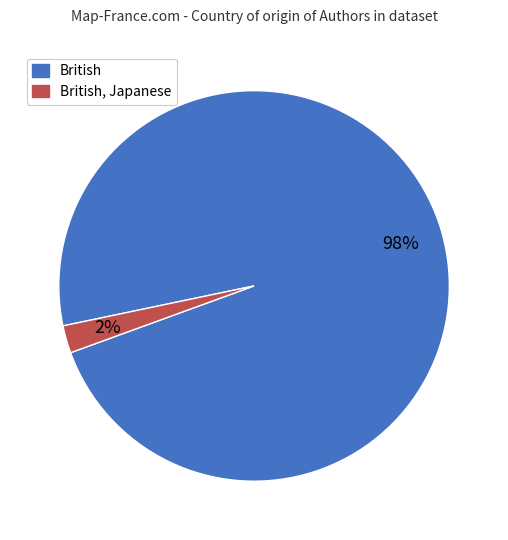

To the nearest percent, what percentage of the pie is British?

98%